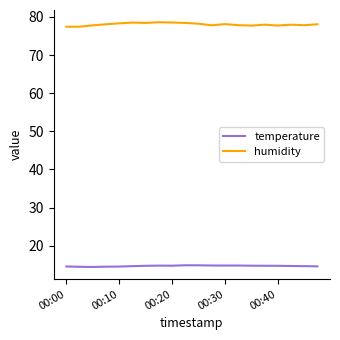

What is the lowest value of the humidity series?

77.4